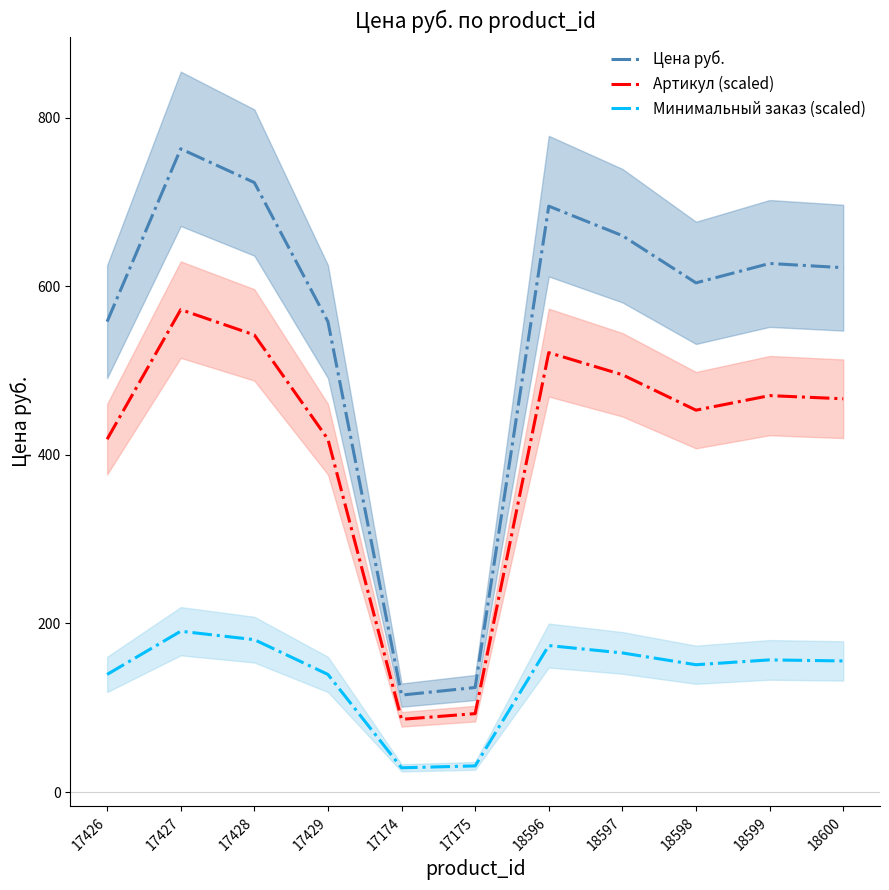

The Артикул (scaled) series shows 470.2 at 18599. True or false?

True